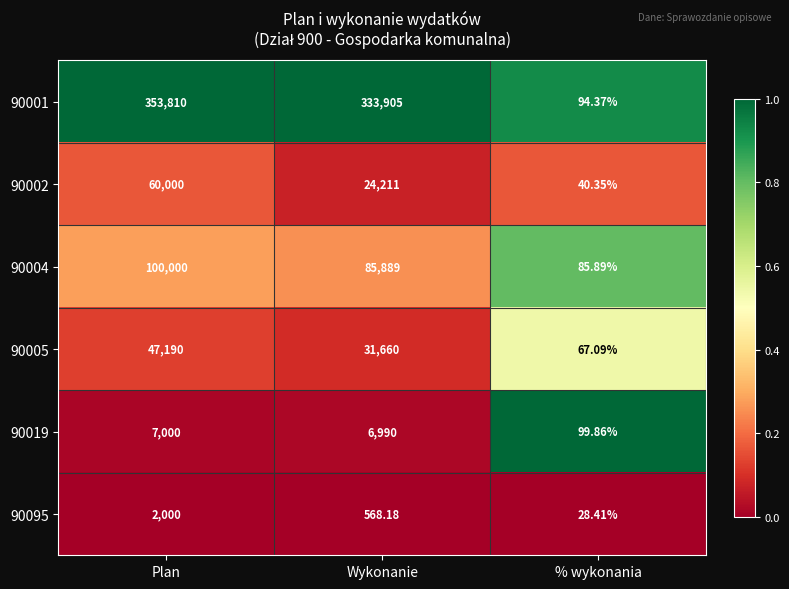

List the labels in order of 90004 value, largest first.

Plan, Wykonanie, % wykonania